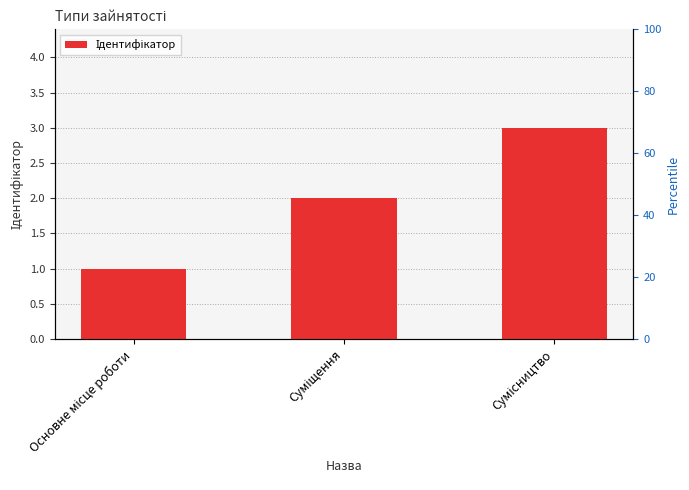

What position from the right is Сумісництво?

1